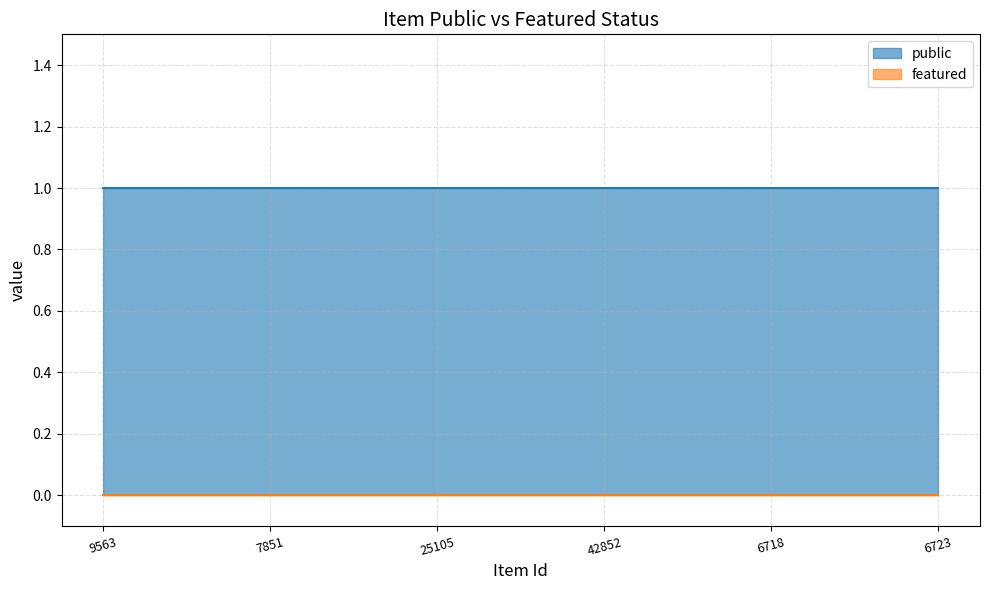

Reading left to right, what are all the values shown in this chart?

public: 9563=1	7851=1	25105=1	42852=1	6718=1	6723=1
featured: 9563=0	7851=0	25105=0	42852=0	6718=0	6723=0